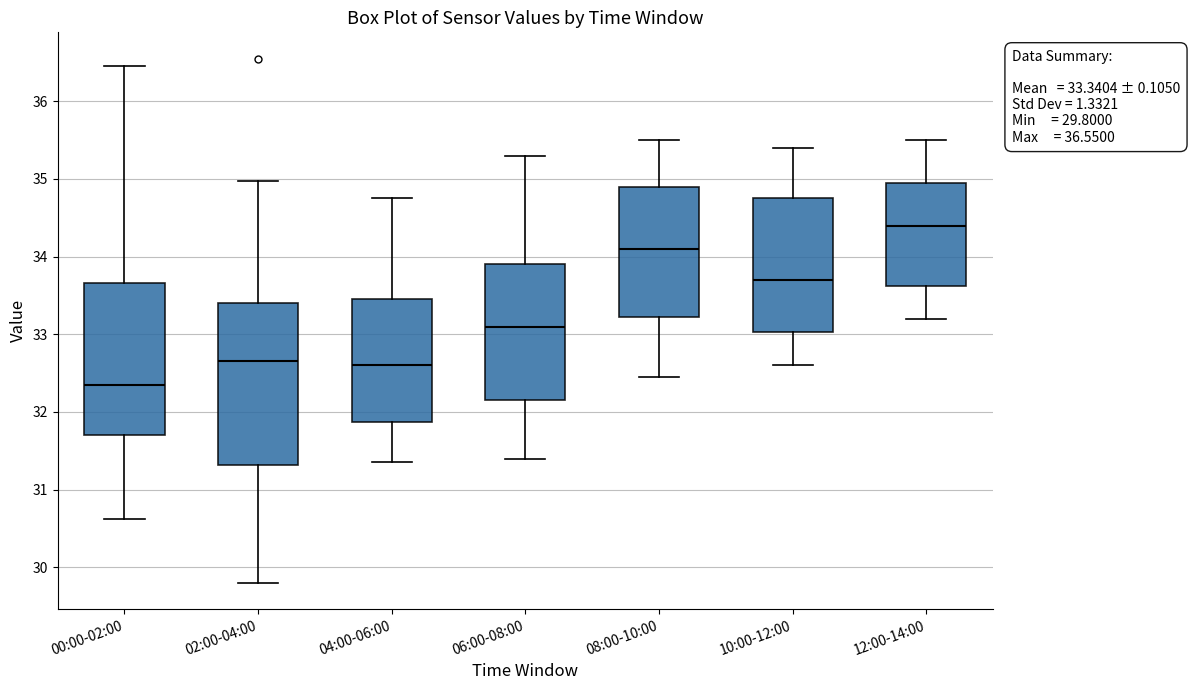

Which box's median line is the lowest?

00:00-02:00